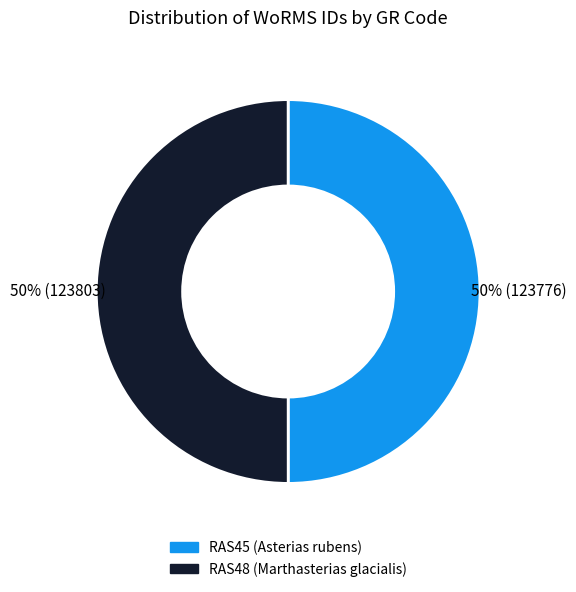

Do RAS45 (Asterias rubens) and RAS48 (Marthasterias glacialis) together represent more than half of the pie?

Yes